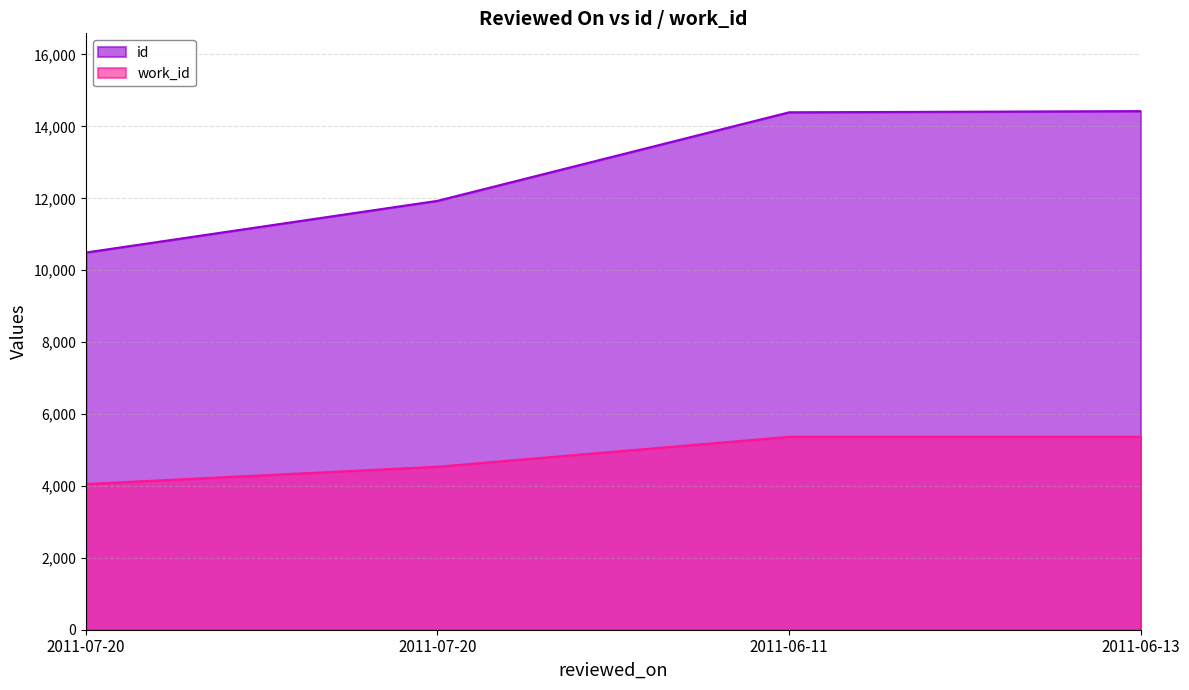

True or false: id and work_id intersect in this chart.

False